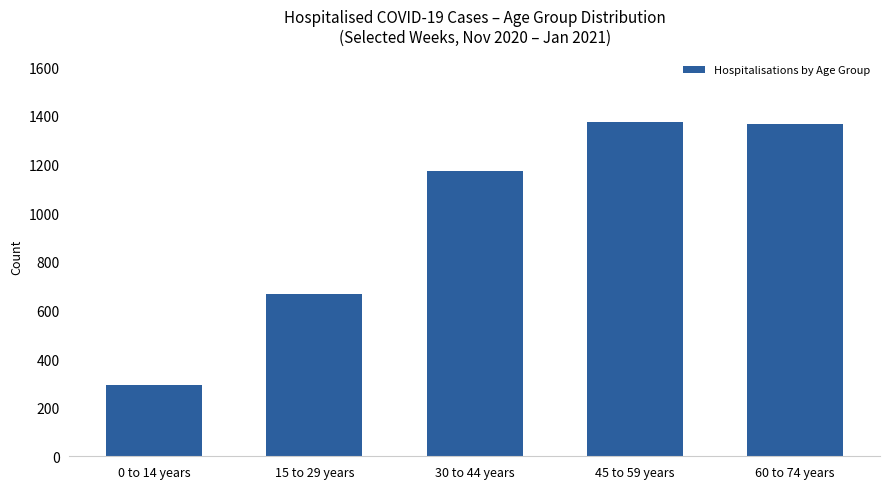

At which label is the value closest to 834?

15 to 29 years